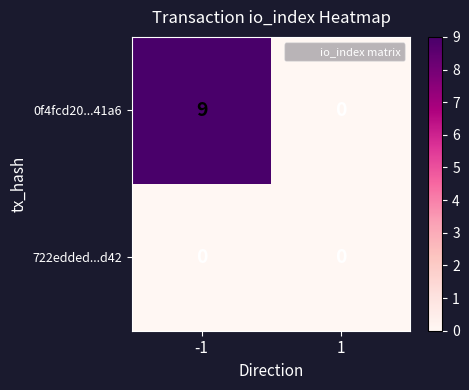

How many categories are shown in the chart?

2